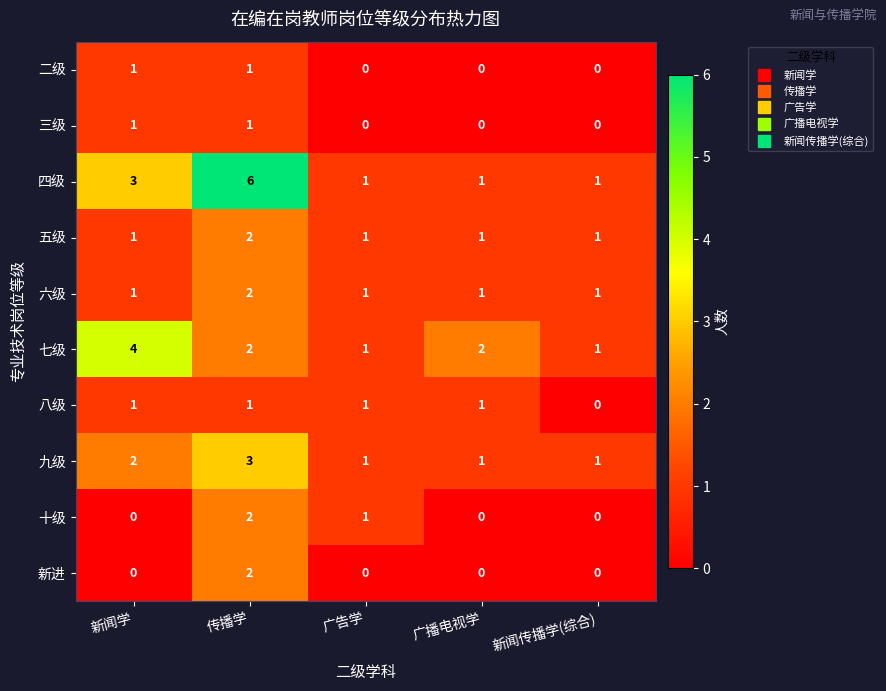

Count the 五级 values in the range 1 to 2.

5